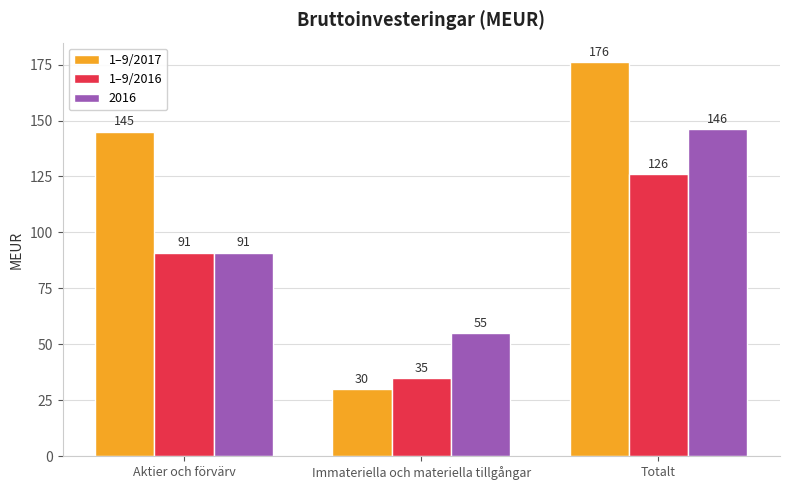

Where is 1–9/2016 nearest to the value 80?

Aktier och förvärv